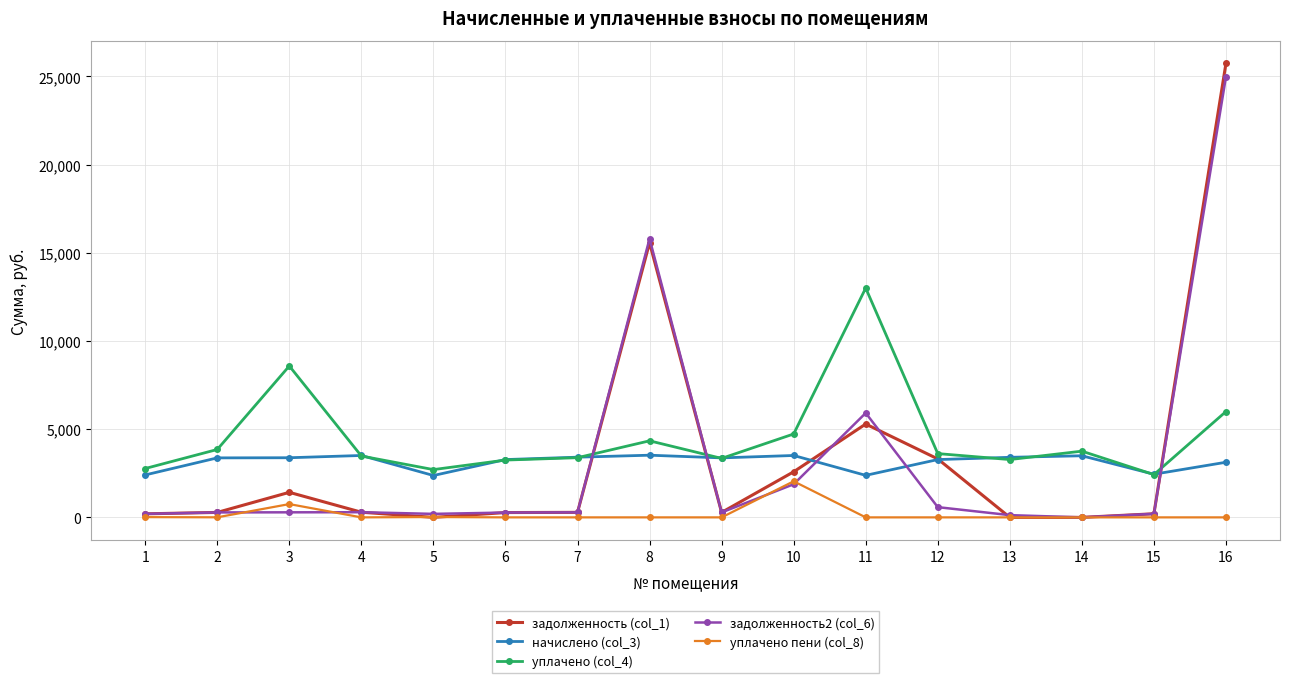

What value does the начислено (col_3) series have at 3?

3380.6